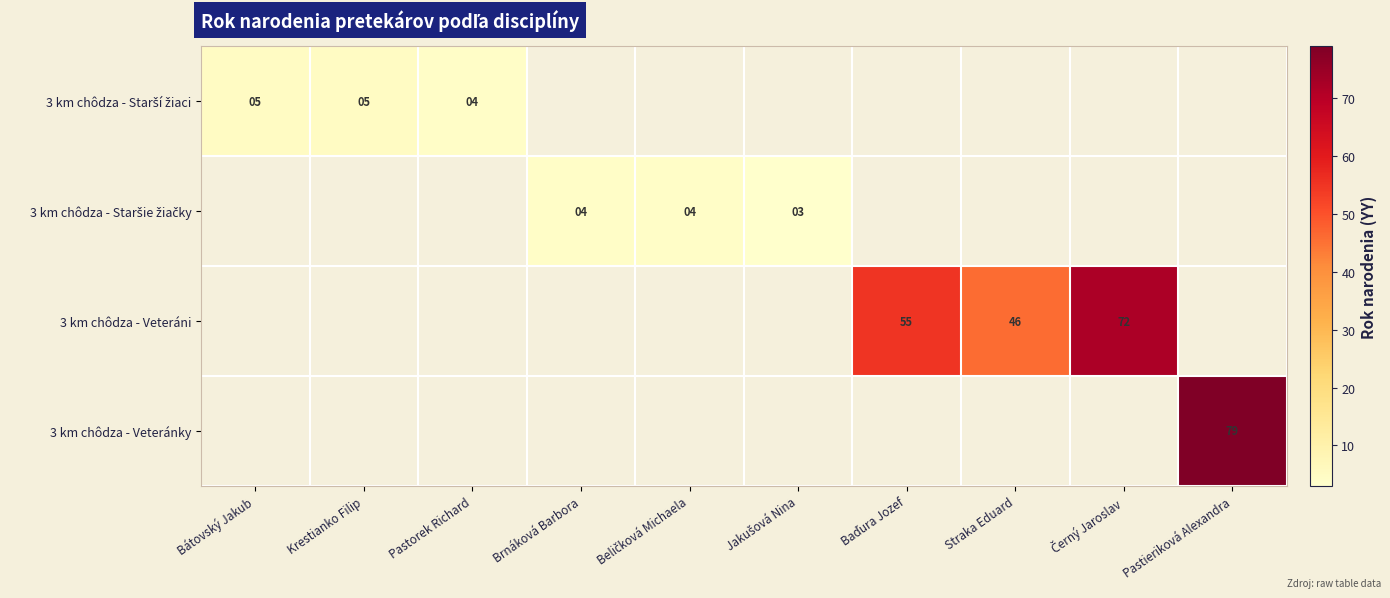

At Beličková Michaela, list the series in order from smallest to largest.

3 km chôdza - Starší žiaci, 3 km chôdza - Staršie žiačky, 3 km chôdza - Veteráni, 3 km chôdza - Veteránky